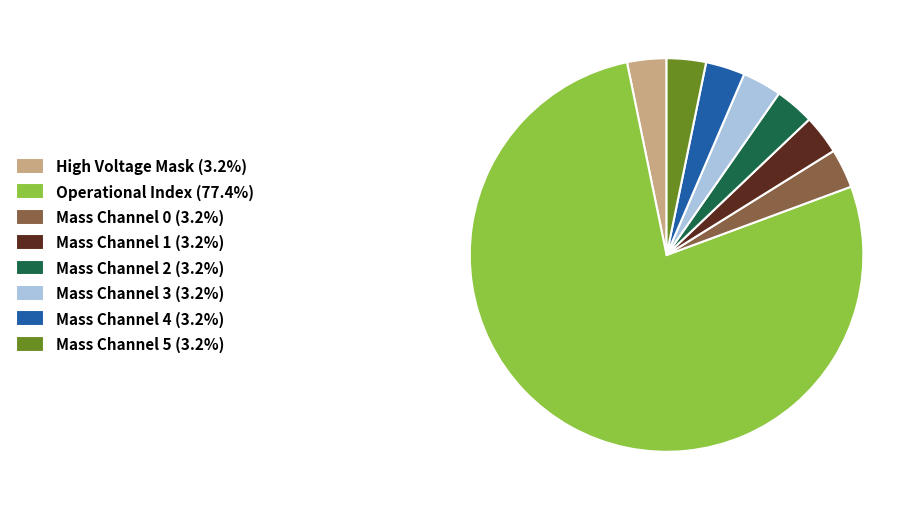

Is there a majority slice in this chart?

Yes